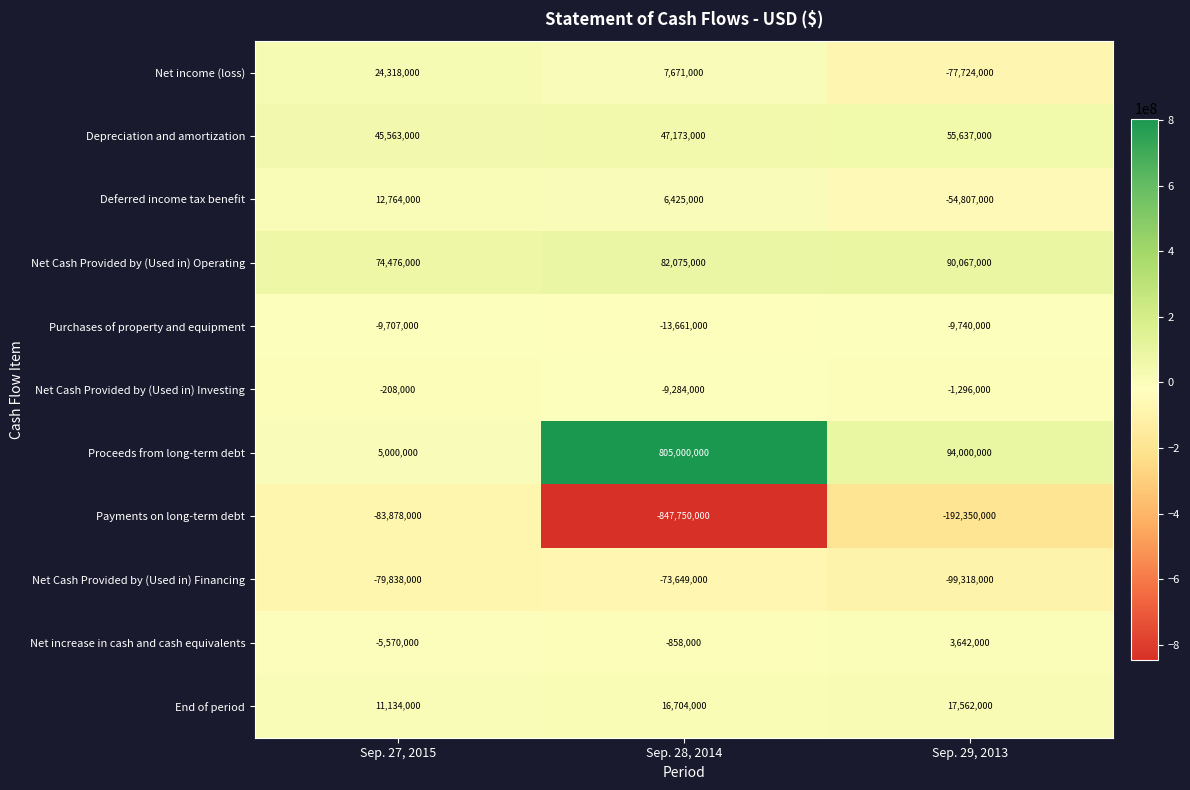

At which label does Net Cash Provided by (Used in) Operating reach its minimum?

Sep. 27, 2015